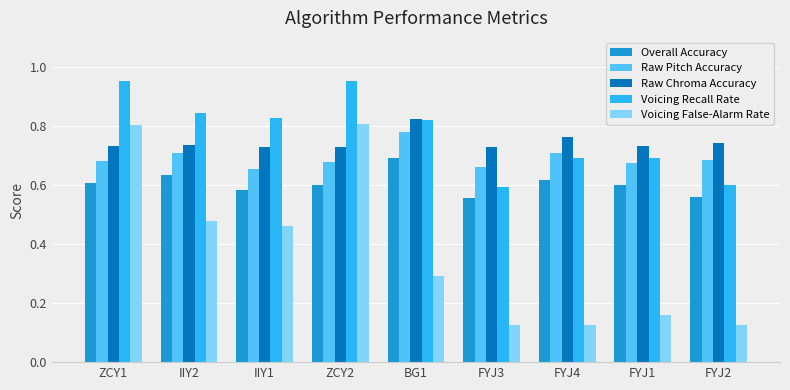

How many distinct data groups are displayed?

5